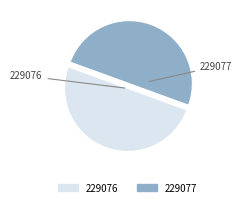

Do 229077 and 229076 together represent more than half of the pie?

Yes